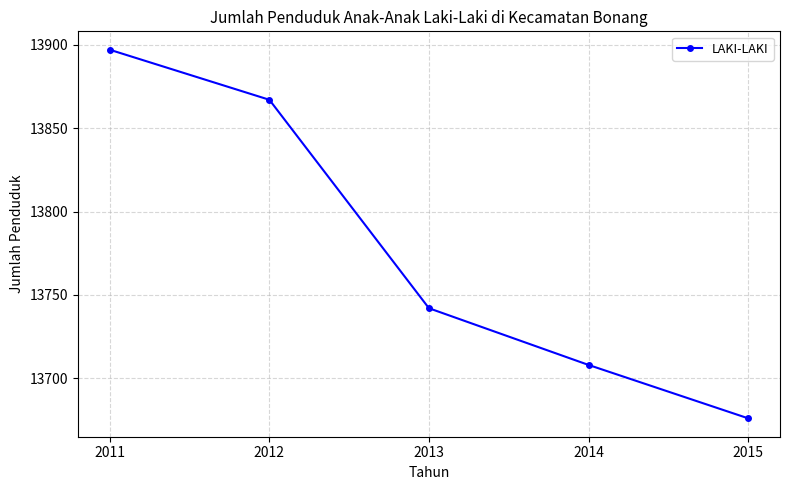

Where does the data first go above 13742?

2011